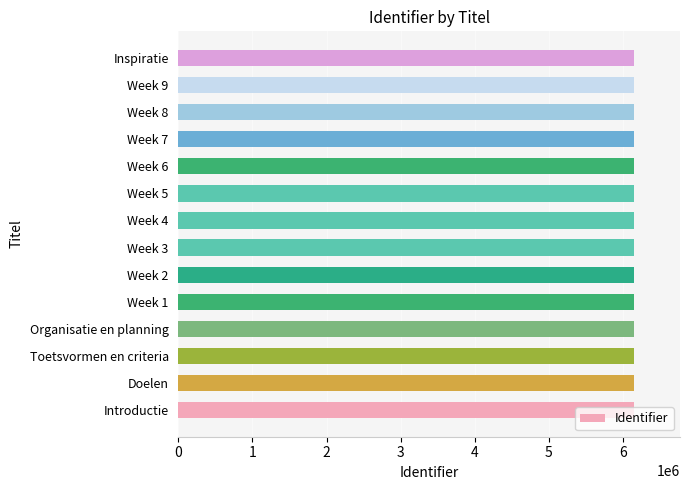

What is the difference between the second highest and minimum values?

25